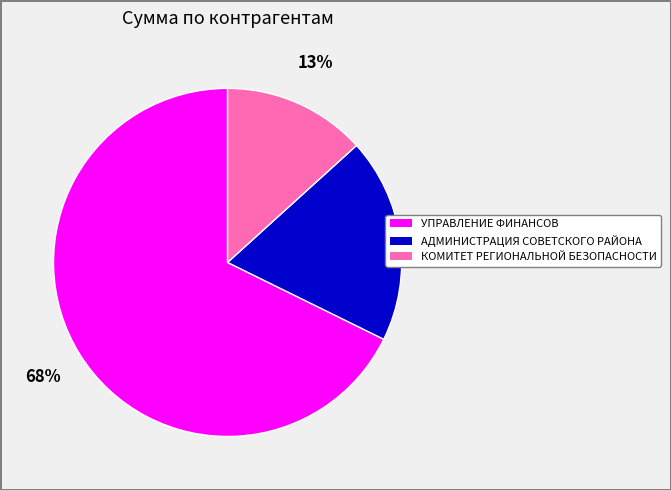

Combined, do АДМИНИСТРАЦИЯ СОВЕТСКОГО РАЙОНА and КОМИТЕТ РЕГИОНАЛЬНОЙ БЕЗОПАСНОСТИ account for over 50%?

No